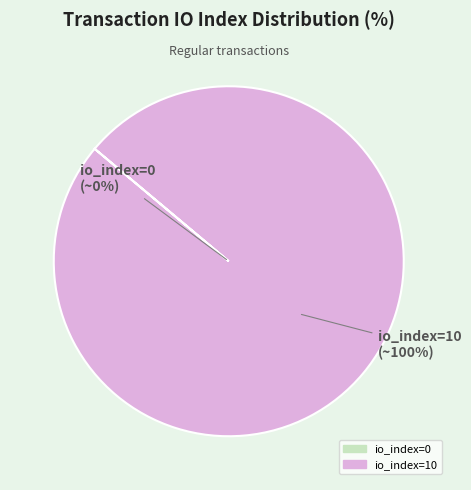

To the nearest percent, what is the average slice percentage?

50%